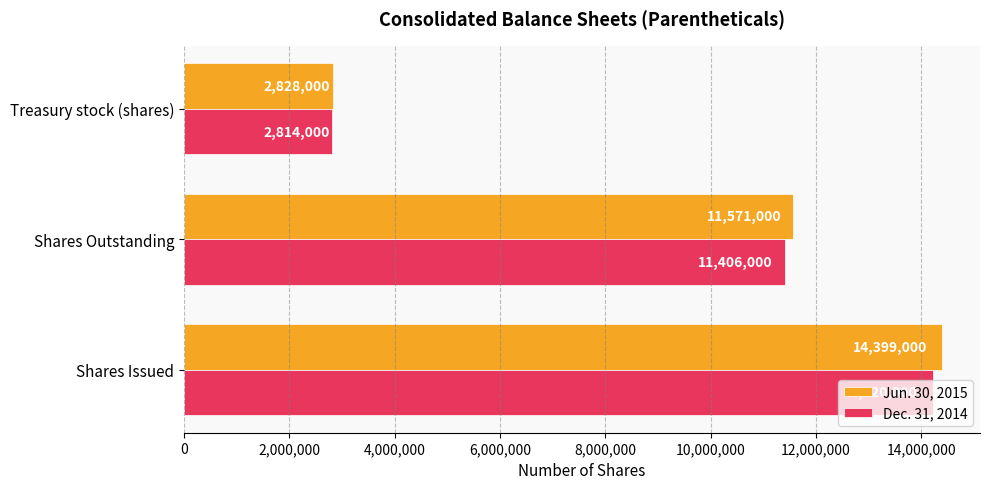

Rank the series at Treasury stock (shares) from highest to lowest value.

Jun. 30, 2015, Dec. 31, 2014